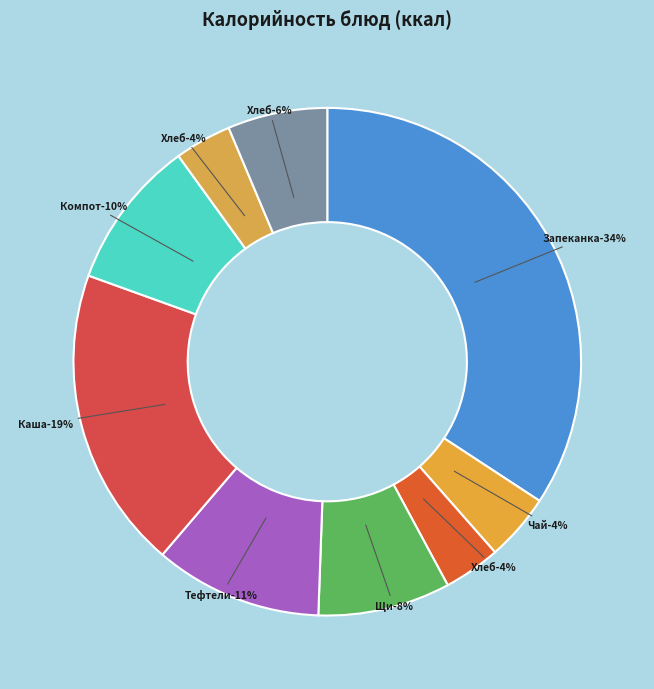

To the nearest percent, what percentage of the pie is Хлеб пшеничный (завтрак)?

4%